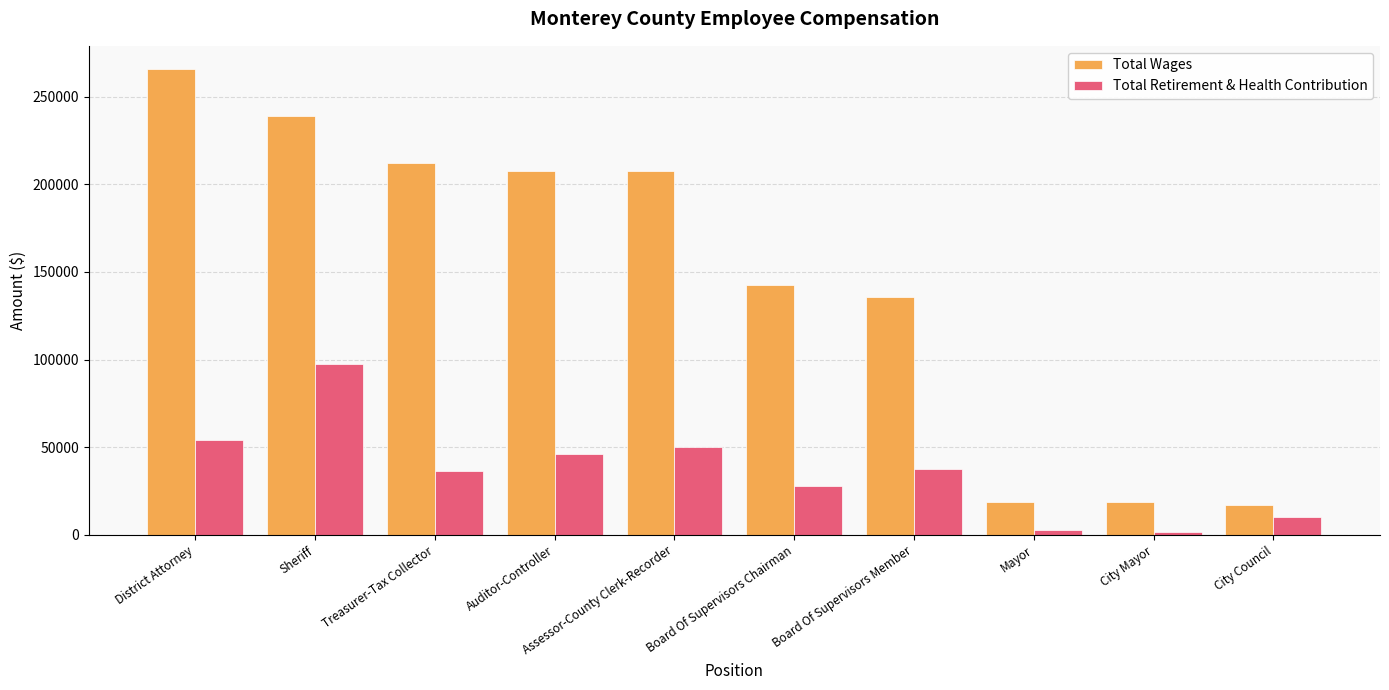

How many series are shown in this chart?

2